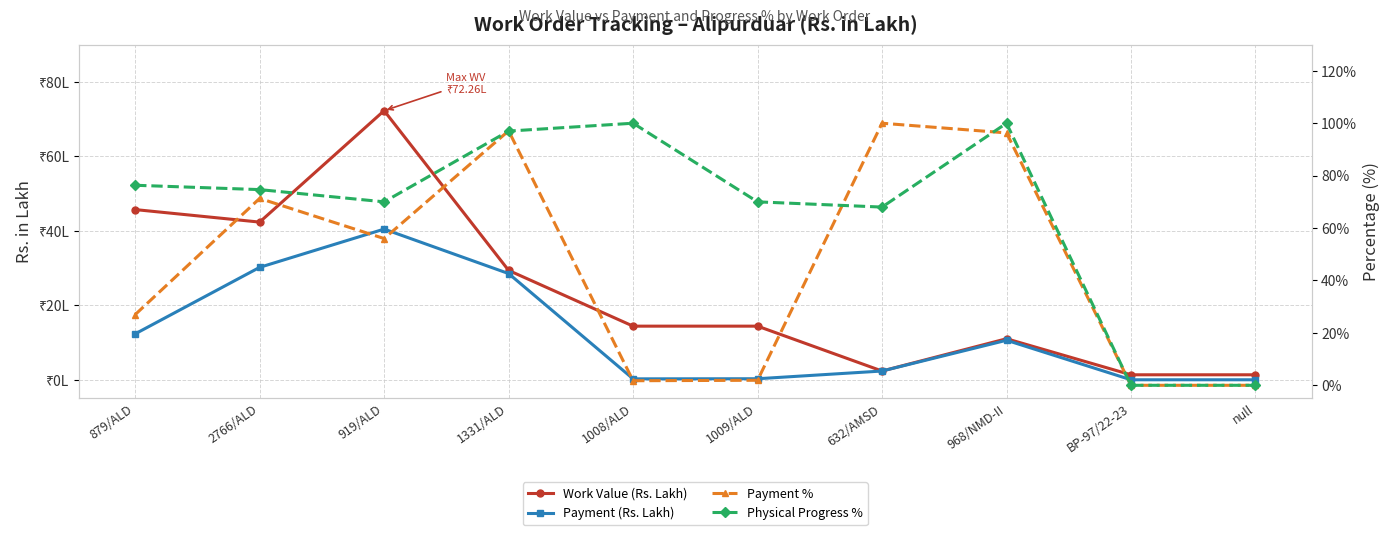

Reading left to right, list all the values displayed in this chart.

Work Value (Rs. Lakh): 879/ALD=45.7	2766/ALD=42.3	919/ALD=72.3	1331/ALD=29.4	1008/ALD=14.4	1009/ALD=14.4	632/AMSD=2.4	968/NMD-II=11.0	BP-97/22-23=1.3	null=1.3
Payment (Rs. Lakh): 879/ALD=12.3	2766/ALD=30.2	919/ALD=40.5	1331/ALD=28.5	1008/ALD=0.2	1009/ALD=0.3	632/AMSD=2.4	968/NMD-II=10.6	BP-97/22-23=0.0	null=0.0
Payment %: 879/ALD=27.0	2766/ALD=71.3	919/ALD=56.0	1331/ALD=97.1	1008/ALD=1.7	1009/ALD=1.9	632/AMSD=100.0	968/NMD-II=96.3	BP-97/22-23=0.0	null=0.0
Physical Progress %: 879/ALD=76.3	2766/ALD=74.7	919/ALD=70.0	1331/ALD=97.0	1008/ALD=100.0	1009/ALD=70.0	632/AMSD=68.0	968/NMD-II=100.0	BP-97/22-23=0.0	null=0.0